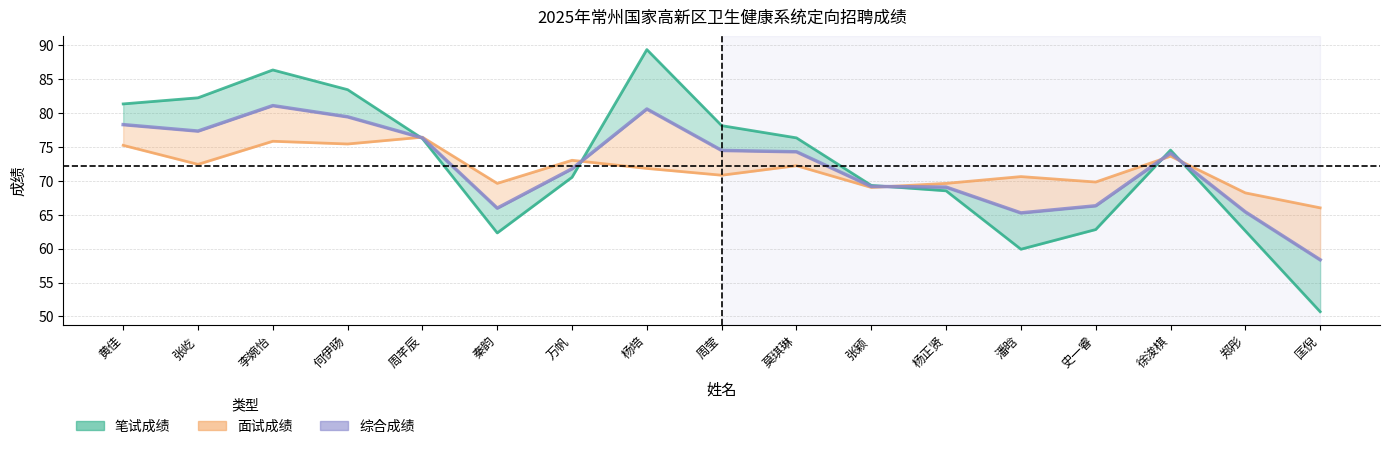

At which label does 面试成绩 reach its peak?

周芊辰